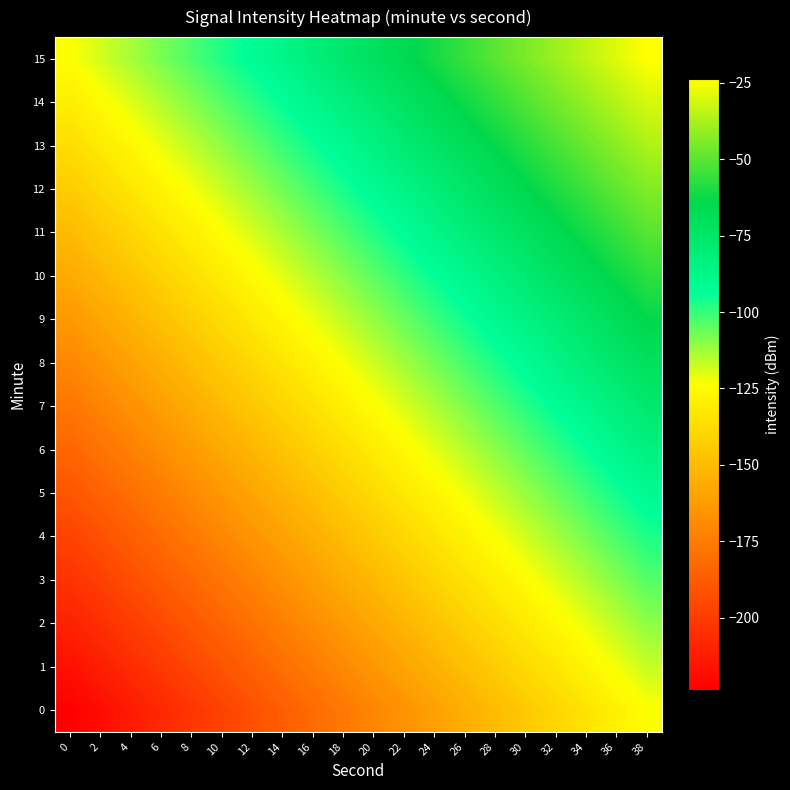

Reading left to right, what are all the values shown in this chart?

0: 0=-223.7	2=-218.4	4=-213.2	6=-207.9	8=-202.7	10=-197.4	12=-192.1	14=-186.9	16=-181.6	18=-176.3	20=-171.1	22=-165.8	24=-160.6	26=-155.3	28=-150.0	30=-144.8	32=-139.5	34=-134.2	36=-129.0	38=-123.7
1: 0=-217.0	2=-211.8	4=-206.5	6=-201.3	8=-196.0	10=-190.7	12=-185.5	14=-180.2	16=-174.9	18=-169.7	20=-164.4	22=-159.1	24=-153.9	26=-148.6	28=-143.4	30=-138.1	32=-132.8	34=-127.6	36=-122.3	38=-117.0
2: 0=-210.4	2=-205.1	4=-199.8	6=-194.6	8=-189.3	10=-184.1	12=-178.8	14=-173.5	16=-168.3	18=-163.0	20=-157.7	22=-152.5	24=-147.2	26=-142.0	28=-136.7	30=-131.4	32=-126.2	34=-120.9	36=-115.6	38=-110.4
3: 0=-203.7	2=-198.4	4=-193.2	6=-187.9	8=-182.7	10=-177.4	12=-172.1	14=-166.9	16=-161.6	18=-156.3	20=-151.1	22=-145.8	24=-140.6	26=-135.3	28=-130.0	30=-124.8	32=-119.5	34=-114.2	36=-109.0	38=-103.7
4: 0=-197.0	2=-191.8	4=-186.5	6=-181.3	8=-176.0	10=-170.7	12=-165.5	14=-160.2	16=-154.9	18=-149.7	20=-144.4	22=-139.1	24=-133.9	26=-128.6	28=-123.4	30=-118.1	32=-112.8	34=-107.6	36=-102.3	38=-97.0
5: 0=-190.4	2=-185.1	4=-179.8	6=-174.6	8=-169.3	10=-164.1	12=-158.8	14=-153.5	16=-148.3	18=-143.0	20=-137.7	22=-132.5	24=-127.2	26=-122.0	28=-116.7	30=-111.4	32=-106.2	34=-100.9	36=-95.6	38=-90.4
6: 0=-183.7	2=-178.4	4=-173.2	6=-167.9	8=-162.7	10=-157.4	12=-152.1	14=-146.9	16=-141.6	18=-136.3	20=-131.1	22=-125.8	24=-120.6	26=-115.3	28=-110.0	30=-104.8	32=-99.5	34=-94.2	36=-89.0	38=-83.7
7: 0=-177.0	2=-171.8	4=-166.5	6=-161.3	8=-156.0	10=-150.7	12=-145.5	14=-140.2	16=-134.9	18=-129.7	20=-124.4	22=-119.1	24=-113.9	26=-108.6	28=-103.4	30=-98.1	32=-92.8	34=-87.6	36=-82.3	38=-77.0
8: 0=-170.4	2=-165.1	4=-159.8	6=-154.6	8=-149.3	10=-144.1	12=-138.8	14=-133.5	16=-128.3	18=-123.0	20=-117.7	22=-112.5	24=-107.2	26=-102.0	28=-96.7	30=-91.4	32=-86.2	34=-80.9	36=-75.6	38=-70.4
9: 0=-163.7	2=-158.4	4=-153.2	6=-147.9	8=-142.7	10=-137.4	12=-132.1	14=-126.9	16=-121.6	18=-116.3	20=-111.1	22=-105.8	24=-100.6	26=-95.3	28=-90.0	30=-84.8	32=-79.5	34=-74.2	36=-69.0	38=-63.7
10: 0=-157.0	2=-151.8	4=-146.5	6=-141.3	8=-136.0	10=-130.7	12=-125.5	14=-120.2	16=-114.9	18=-109.7	20=-104.4	22=-99.1	24=-93.9	26=-88.6	28=-83.4	30=-78.1	32=-72.8	34=-67.6	36=-62.3	38=-57.0
11: 0=-150.4	2=-145.1	4=-139.8	6=-134.6	8=-129.3	10=-124.1	12=-118.8	14=-113.5	16=-108.3	18=-103.0	20=-97.7	22=-92.5	24=-87.2	26=-82.0	28=-76.7	30=-71.4	32=-66.2	34=-60.9	36=-55.6	38=-50.4
12: 0=-143.7	2=-138.4	4=-133.2	6=-127.9	8=-122.7	10=-117.4	12=-112.1	14=-106.9	16=-101.6	18=-96.3	20=-91.1	22=-85.8	24=-80.6	26=-75.3	28=-70.0	30=-64.8	32=-59.5	34=-54.2	36=-49.0	38=-43.7
13: 0=-137.0	2=-131.8	4=-126.5	6=-121.3	8=-116.0	10=-110.7	12=-105.5	14=-100.2	16=-94.9	18=-89.7	20=-84.4	22=-79.1	24=-73.9	26=-68.6	28=-63.4	30=-58.1	32=-52.8	34=-47.6	36=-42.3	38=-37.0
14: 0=-130.4	2=-125.1	4=-119.8	6=-114.6	8=-109.3	10=-104.1	12=-98.8	14=-93.5	16=-88.3	18=-83.0	20=-77.7	22=-72.5	24=-67.2	26=-62.0	28=-56.7	30=-51.4	32=-46.2	34=-40.9	36=-35.6	38=-30.4
15: 0=-123.7	2=-118.4	4=-113.2	6=-107.9	8=-102.7	10=-97.4	12=-92.1	14=-86.9	16=-81.6	18=-76.3	20=-71.1	22=-65.8	24=-60.6	26=-55.3	28=-50.0	30=-44.8	32=-39.5	34=-34.2	36=-29.0	38=-23.7